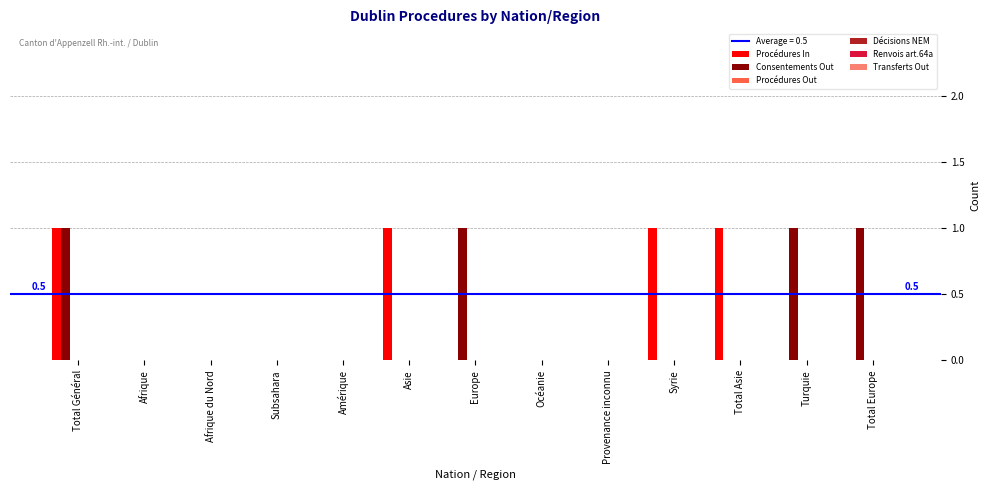

What is the sum of all Consentements Out values?

4